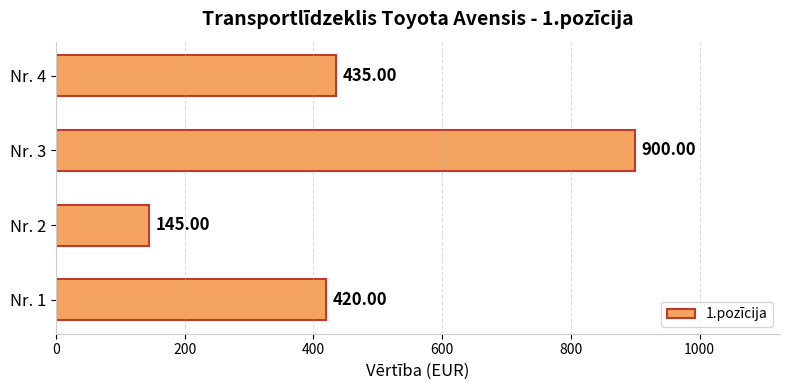

What is the average value?

475